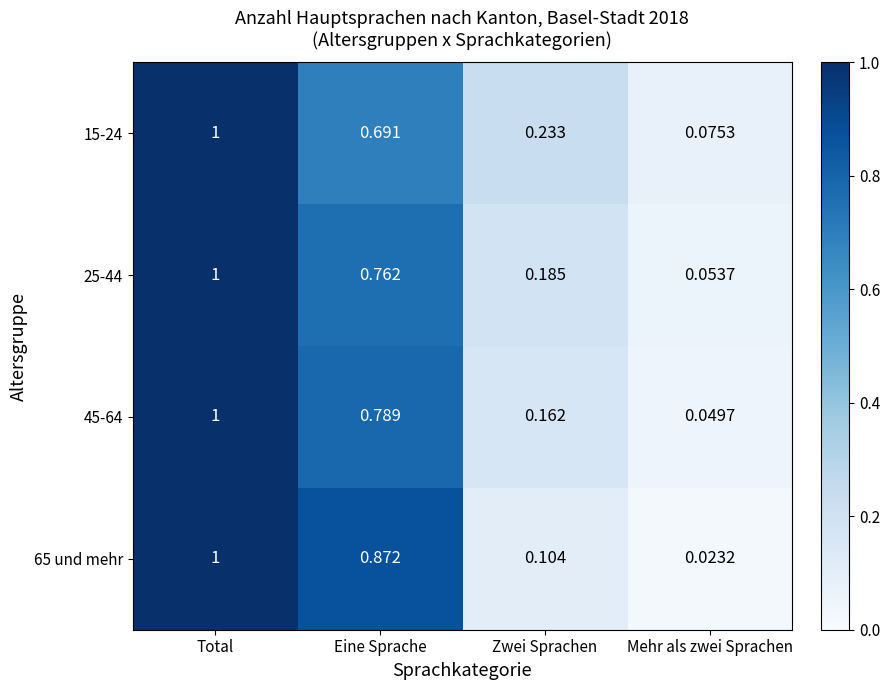

Between Eine Sprache and Mehr als zwei Sprachen, which series saw the biggest shift?

65 und mehr